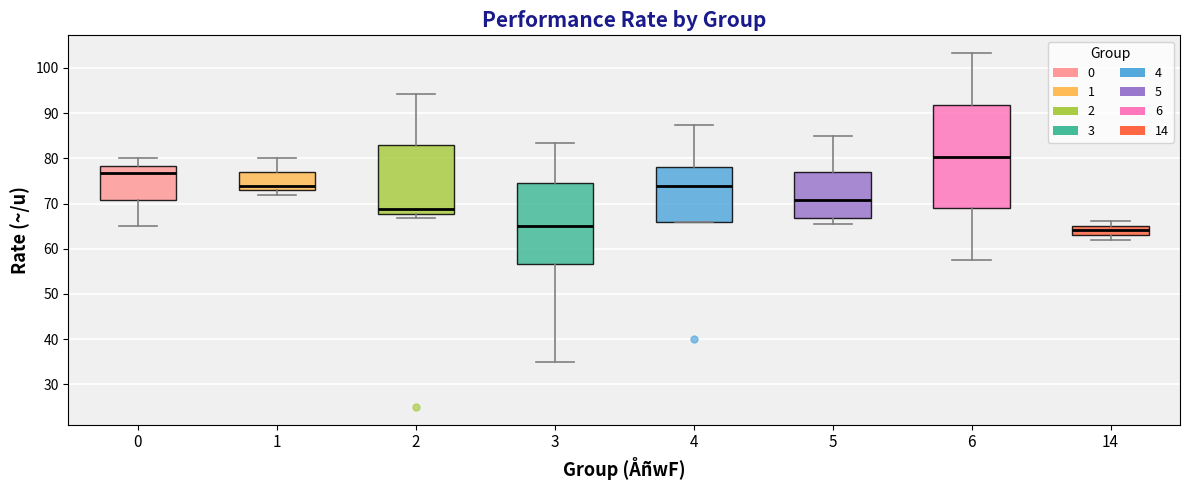

Reading left to right, read every box against the y-axis: the position of its median line, the range the box covers, and the ends of its whiskers. The values are not printed on the chart, so give them approximately, as read against the axis.

0: median 77, box 71 to 78, whiskers 65 to 80
1: median 74, box 73 to 77, whiskers 72 to 80
2: median 69, box 68 to 83, whiskers 67 to 94
3: median 65, box 57 to 75, whiskers 35 to 83
4: median 74, box 66 to 78, whiskers 66 to 87
5: median 71, box 67 to 77, whiskers 66 to 85
6: median 80, box 69 to 92, whiskers 58 to 103
14: median 64, box 63 to 65, whiskers 62 to 66